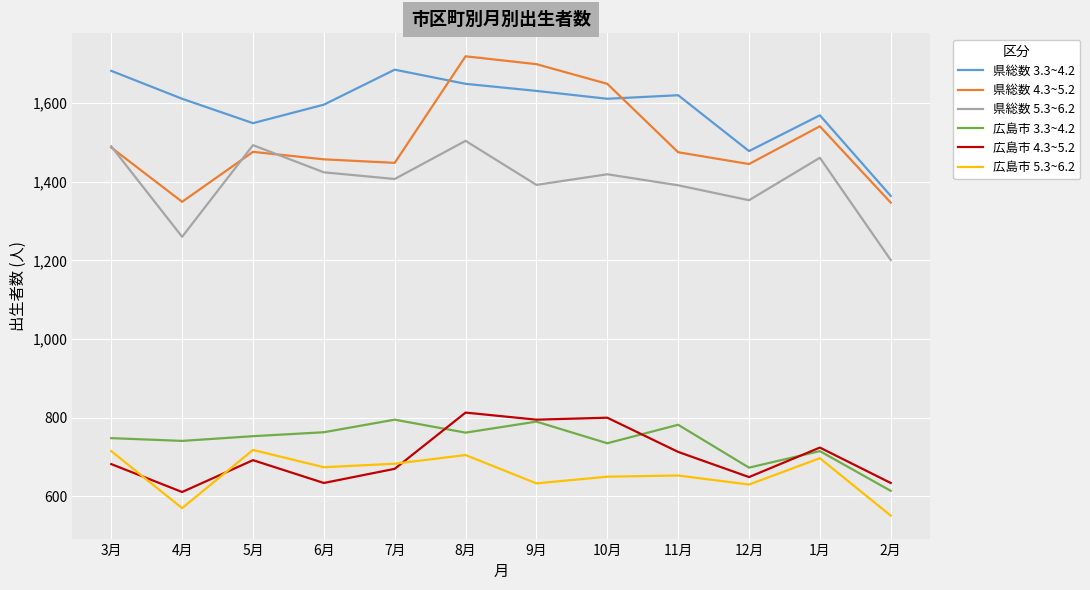

Rank the series by their maximum value, from highest to lowest.

県総数 4.3~5.2, 県総数 3.3~4.2, 県総数 5.3~6.2, 広島市 4.3~5.2, 広島市 3.3~4.2, 広島市 5.3~6.2